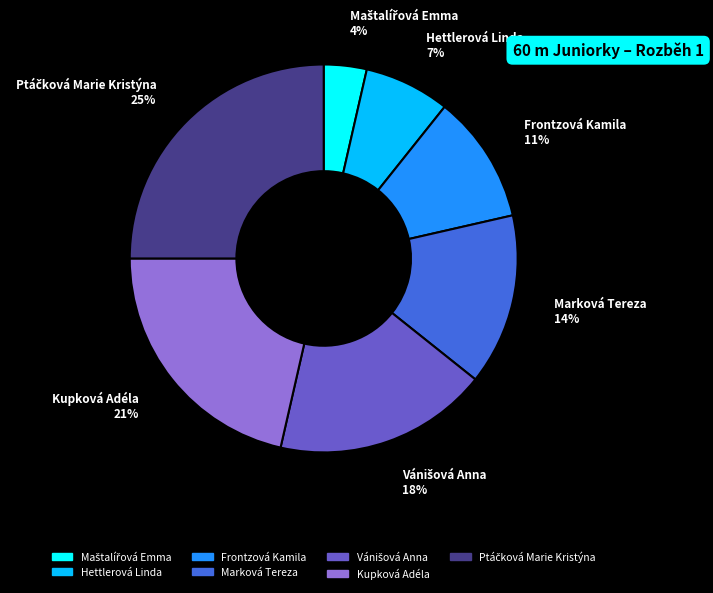

How many segments does this pie chart have?

7